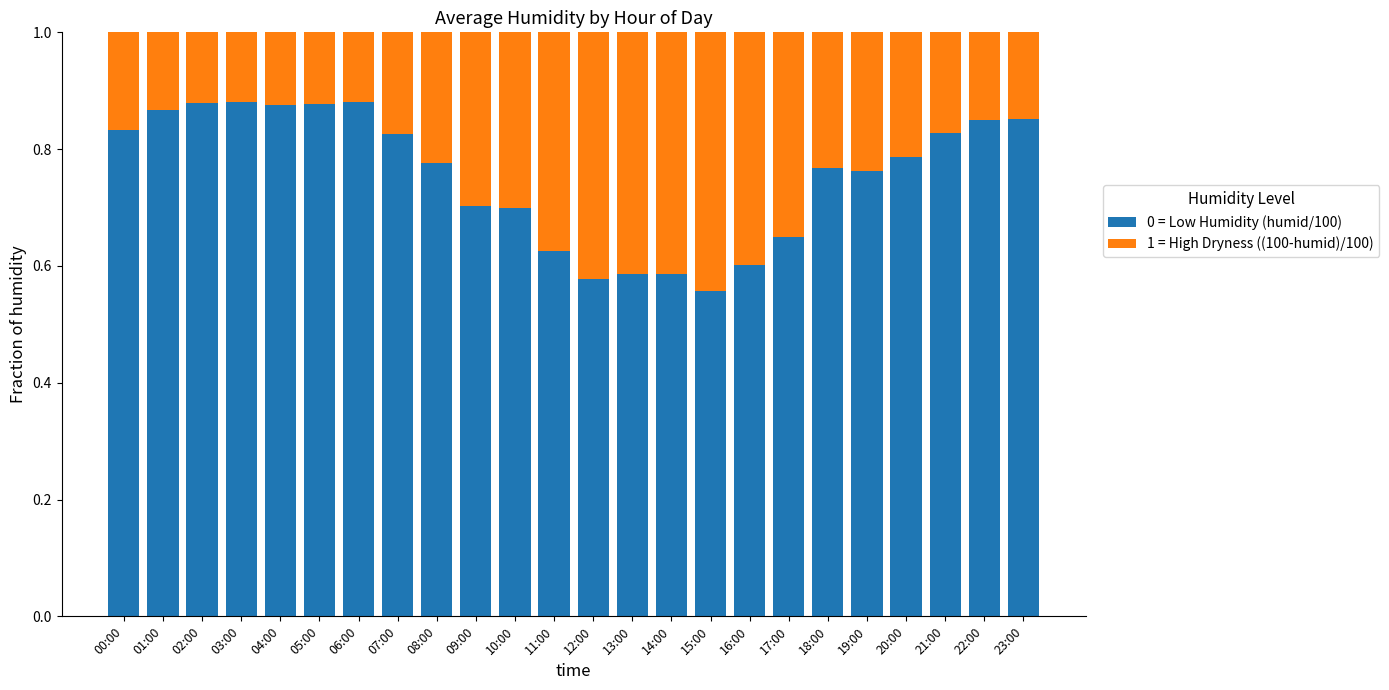

What is the difference between the 0 = Low Humidity (humid/100) values at 02:00 and 15:00?

0.3